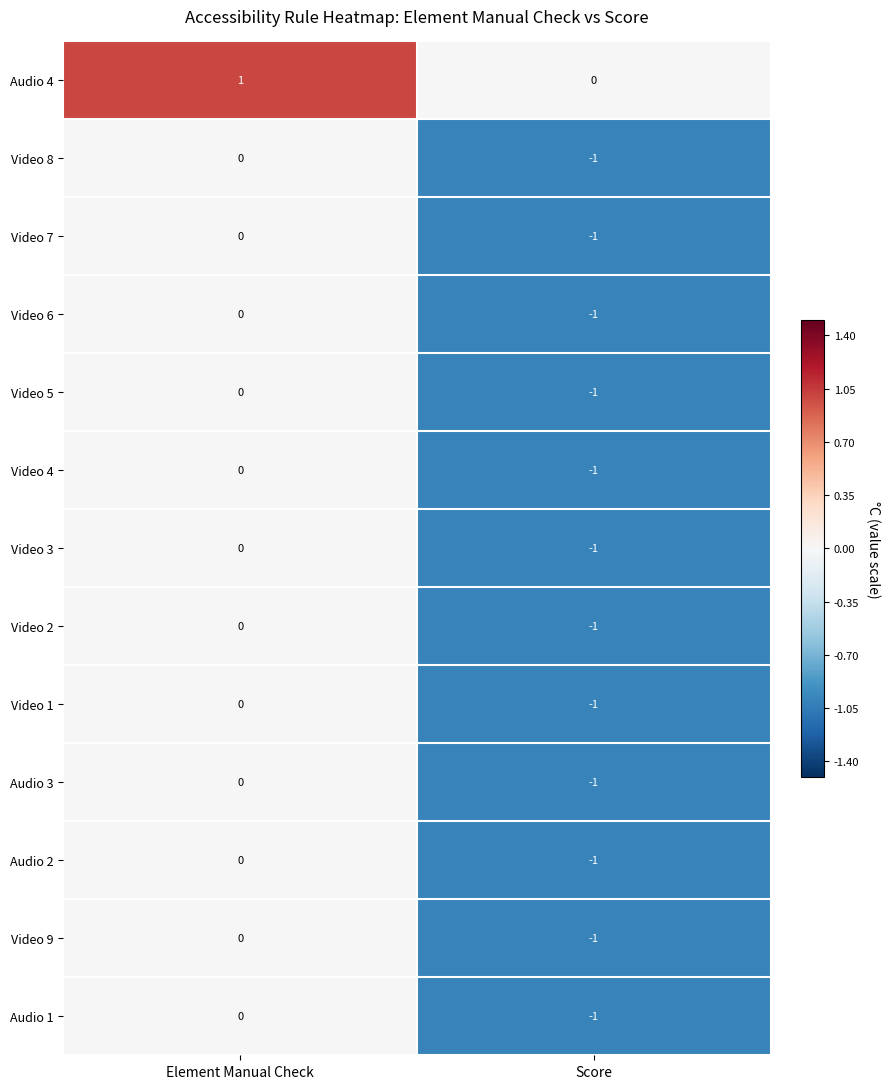

Reading left to right, list all the values displayed in this chart.

Audio 4: 1	0
Video 8: 0	-1
Video 7: 0	-1
Video 6: 0	-1
Video 5: 0	-1
Video 4: 0	-1
Video 3: 0	-1
Video 2: 0	-1
Video 1: 0	-1
Audio 3: 0	-1
Audio 2: 0	-1
Video 9: 0	-1
Audio 1: 0	-1